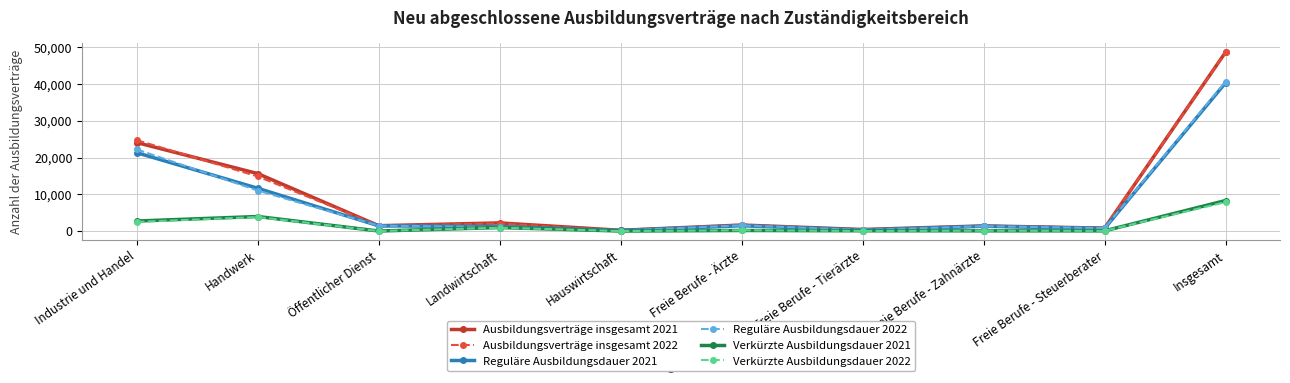

Where is Verkürzte Ausbildungsdauer 2021 nearest to the value 4182?

Handwerk